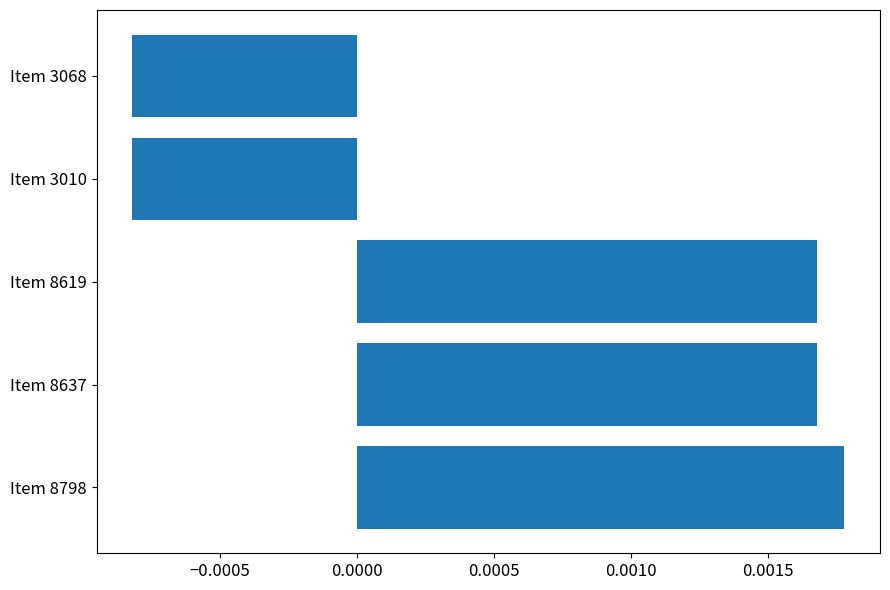

How many values are between 0 and 1?

3